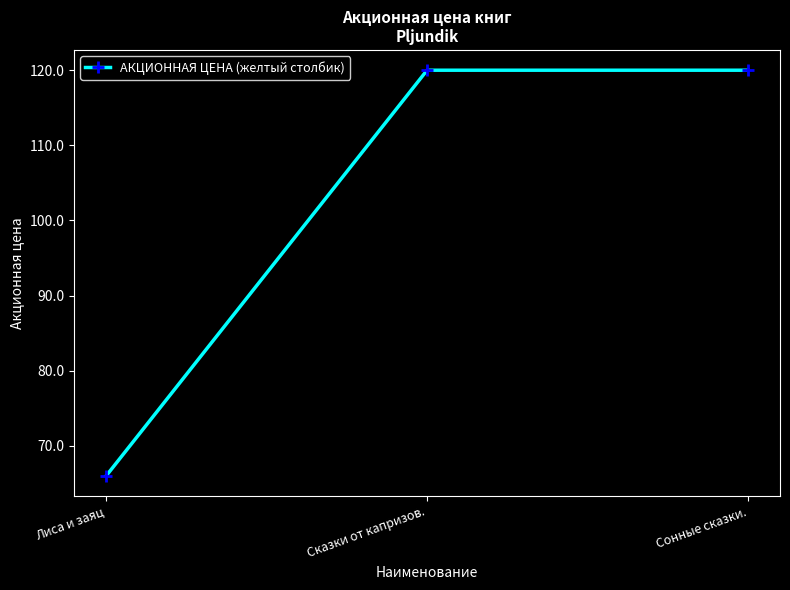

Read the value at Лиса и заяц.

66